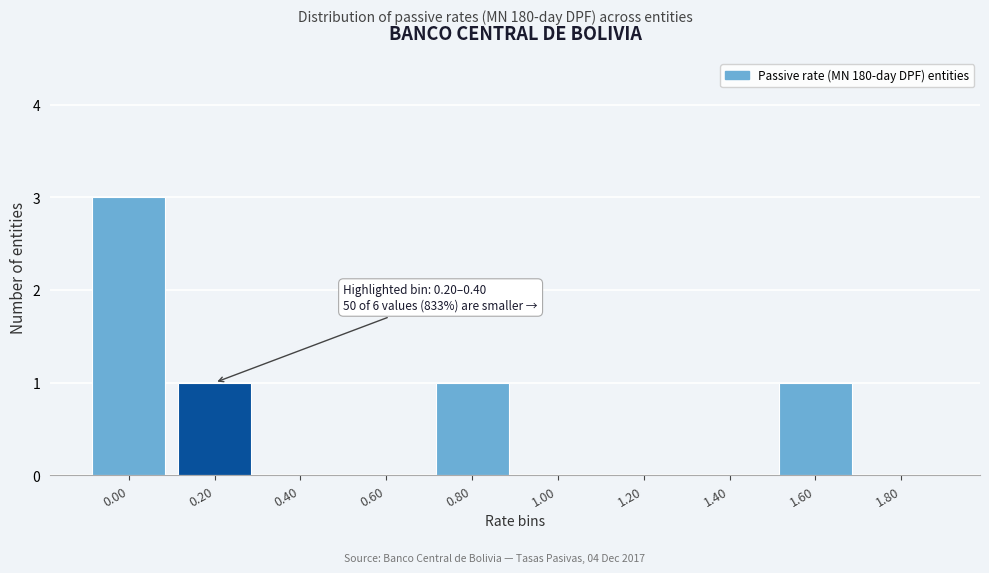

Reading left to right, list all the values displayed in this chart.

0.00=3	0.20=1	0.40=0	0.60=0	0.80=1	1.00=0	1.20=0	1.40=0	1.60=1	1.80=0